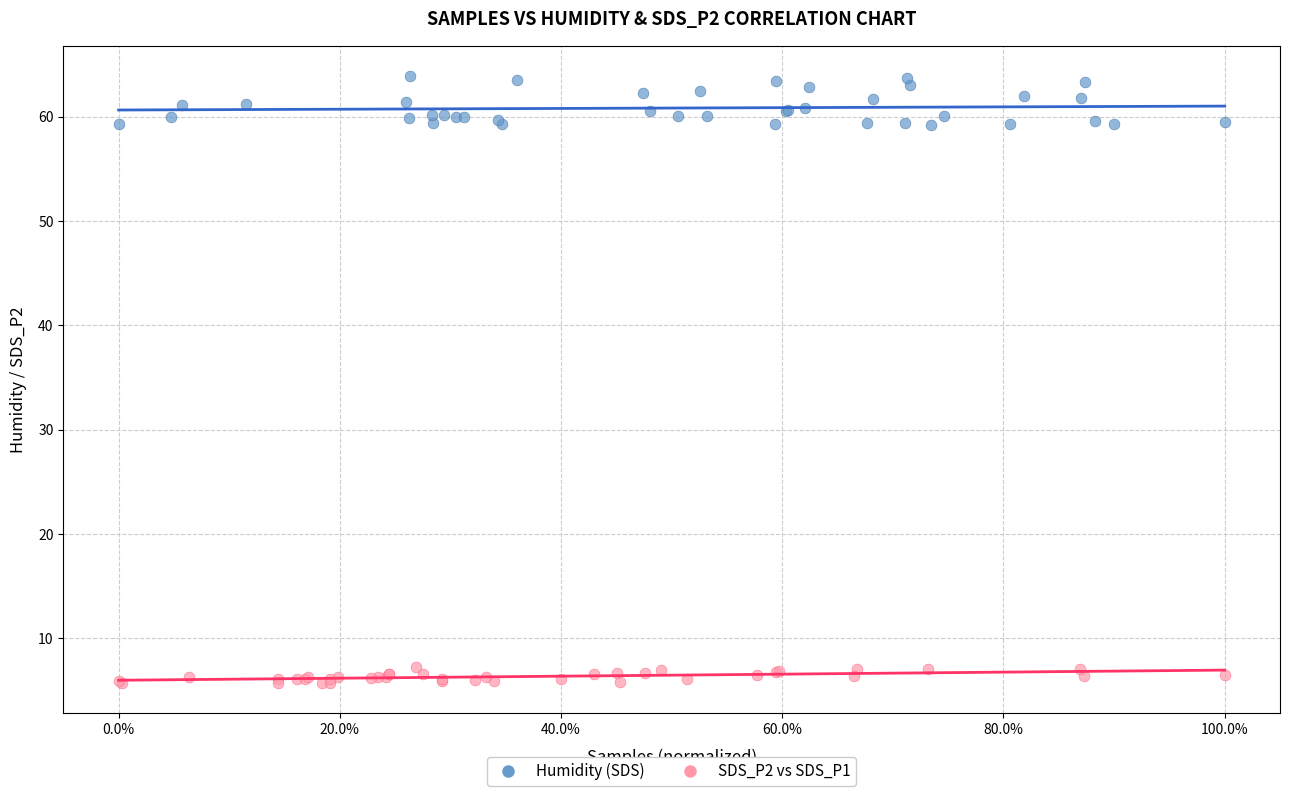

Which series contains the highest Y value?

Humidity (SDS)